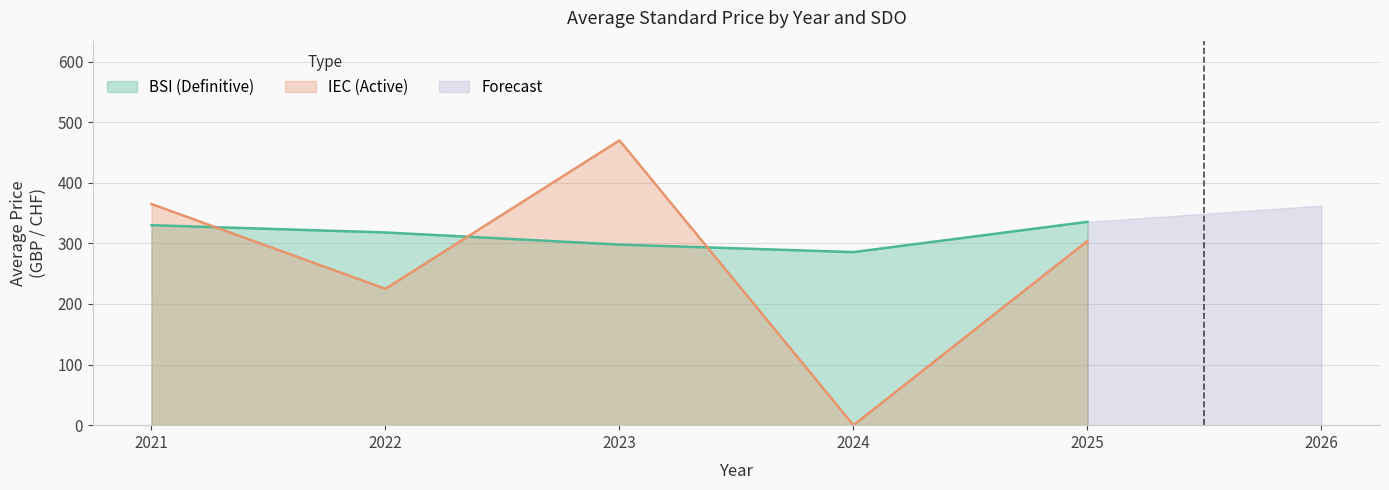

The value of IEC (Active) at 2025 is 304.0. True or false?

True